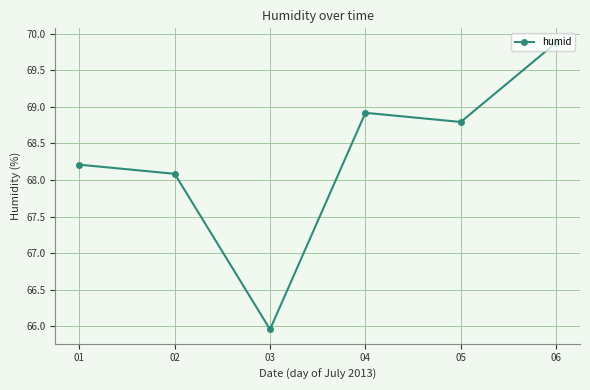

Reading left to right, transcribe all the data shown in this chart.

01=68.2	02=68.1	03=66.0	04=68.9	05=68.8	06=69.9